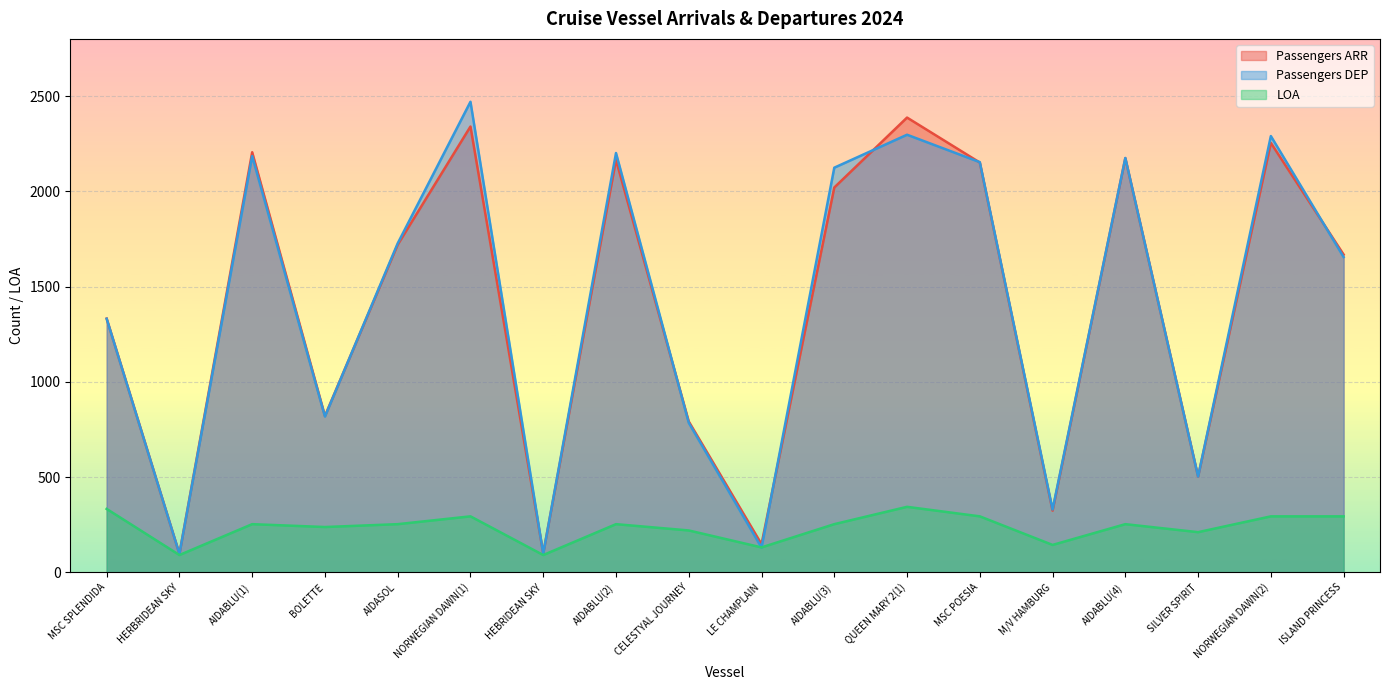

Which series has the widest spread of values?

Passengers DEP